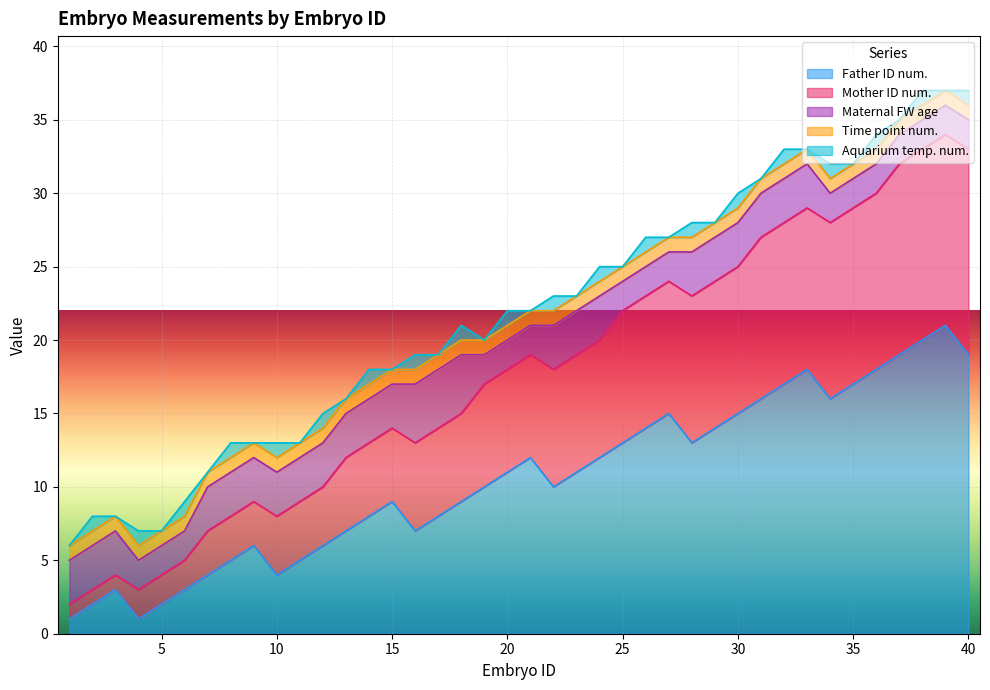

True or false: Maternal FW age has a value of 3 at 24.

True